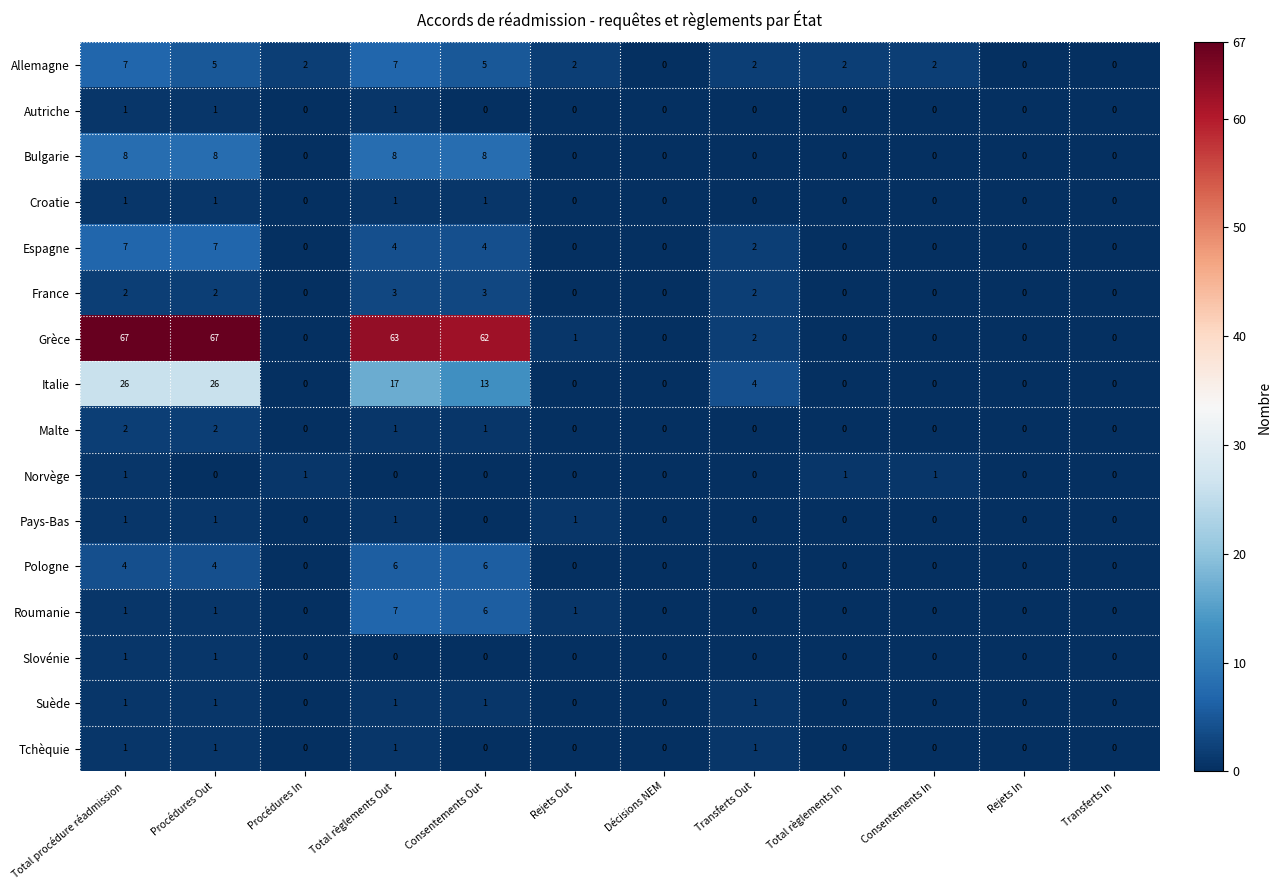

Is it true that Italie equals -15 at Consentements In?

False